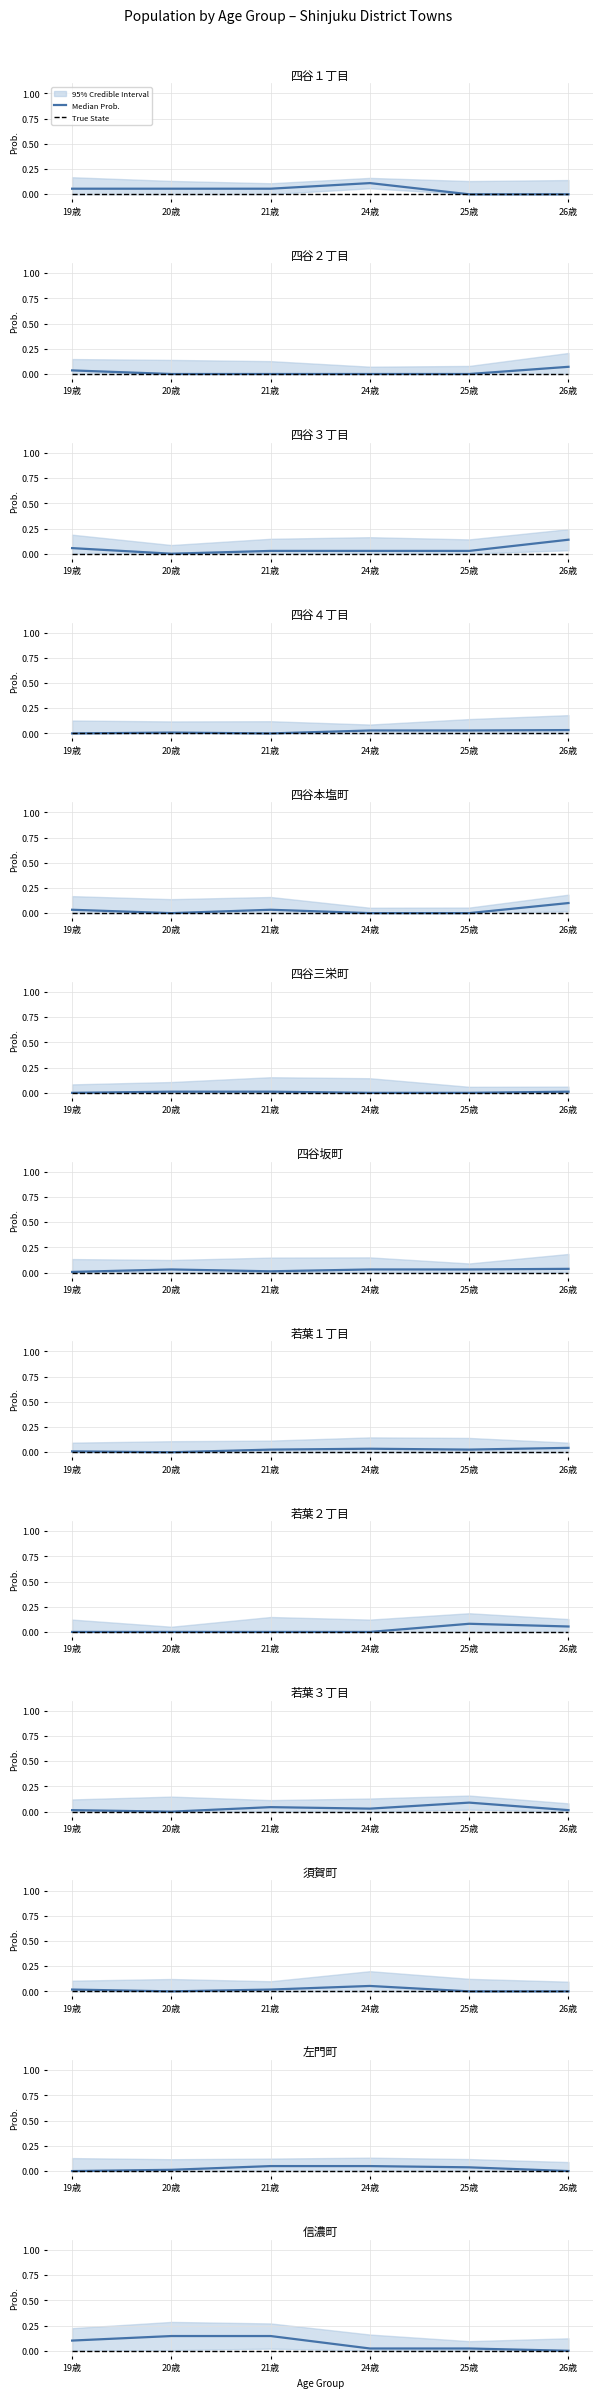

What position from the left is 19歳?

1